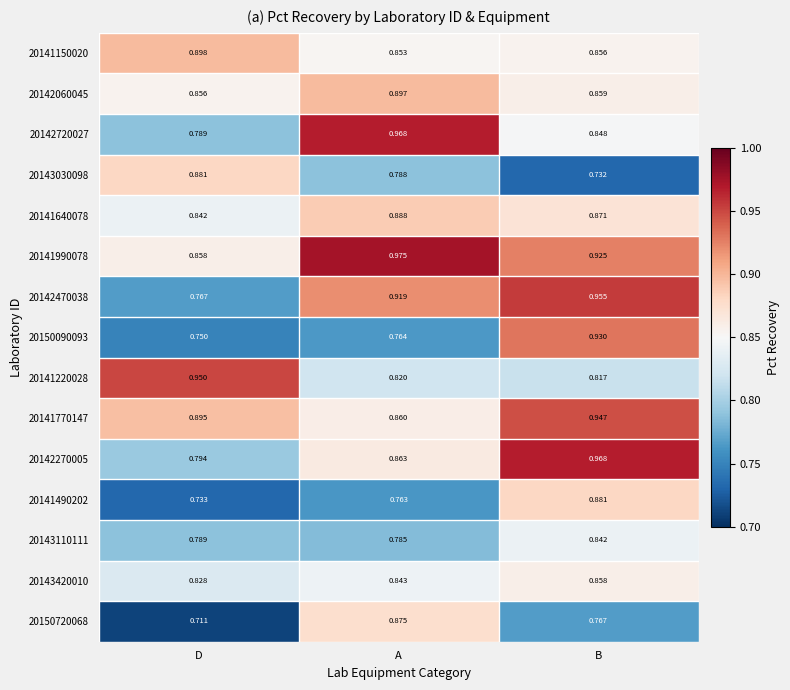

At which label does 20141220028 reach its minimum?

B